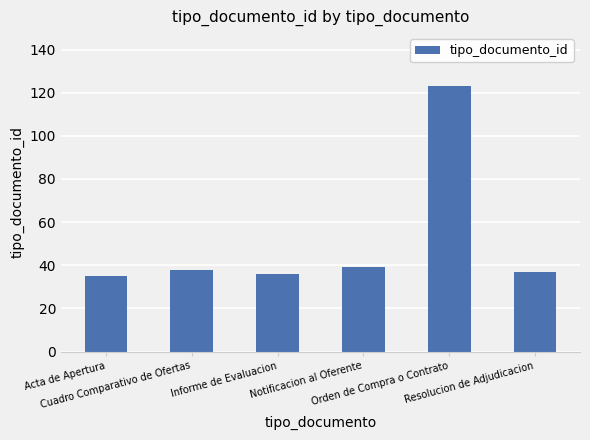

What is the minimum value shown in the chart?

35